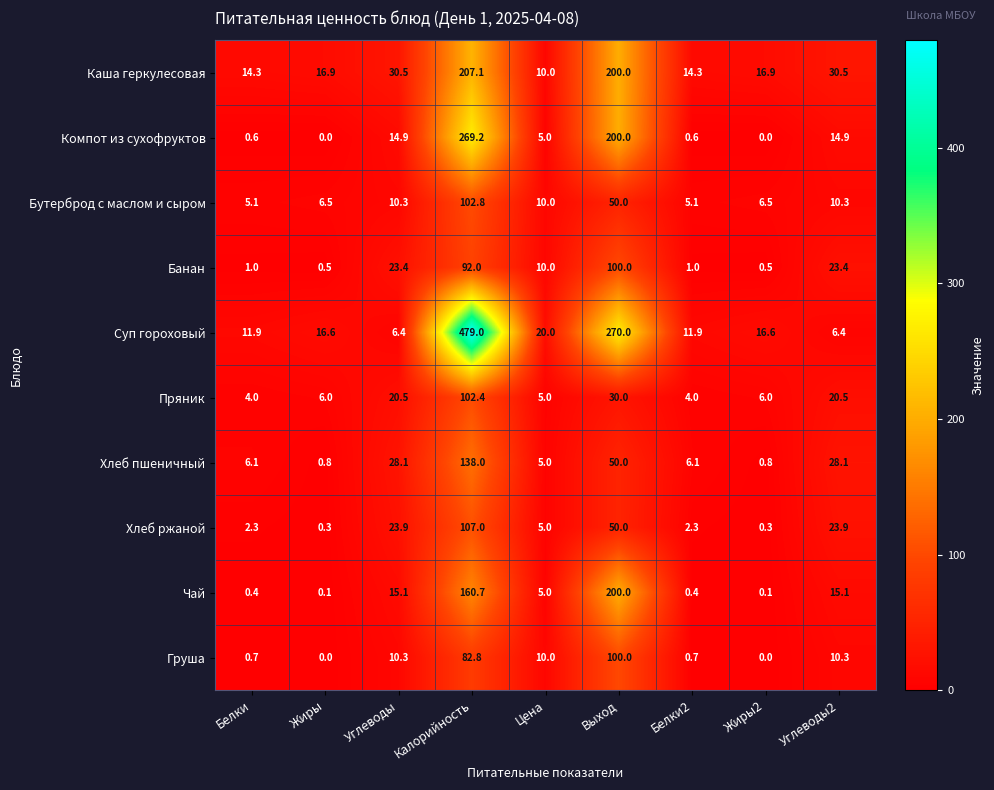

Which series has the largest range (max minus min)?

Суп гороховый